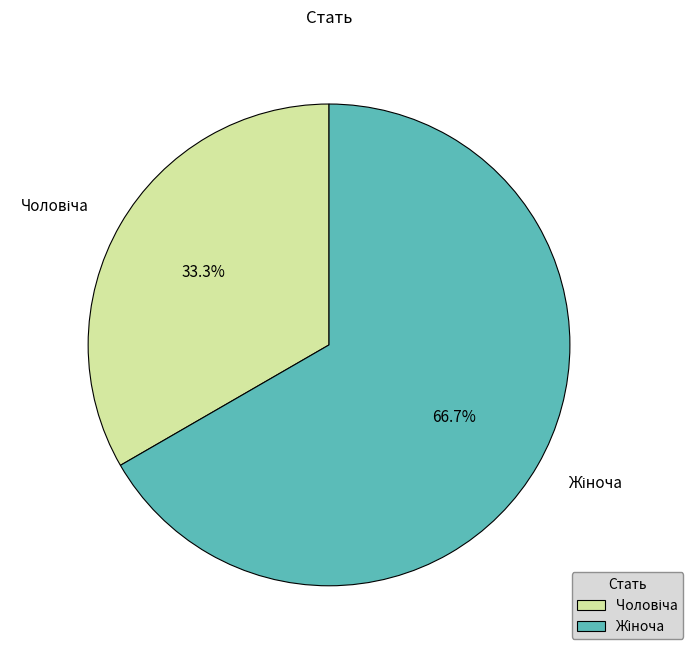

Does any single category account for the majority?

Yes